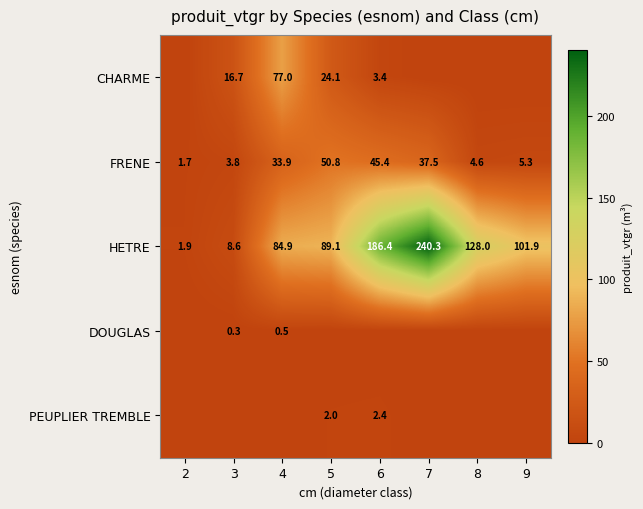

What is the average value of the FRENE series?

22.9